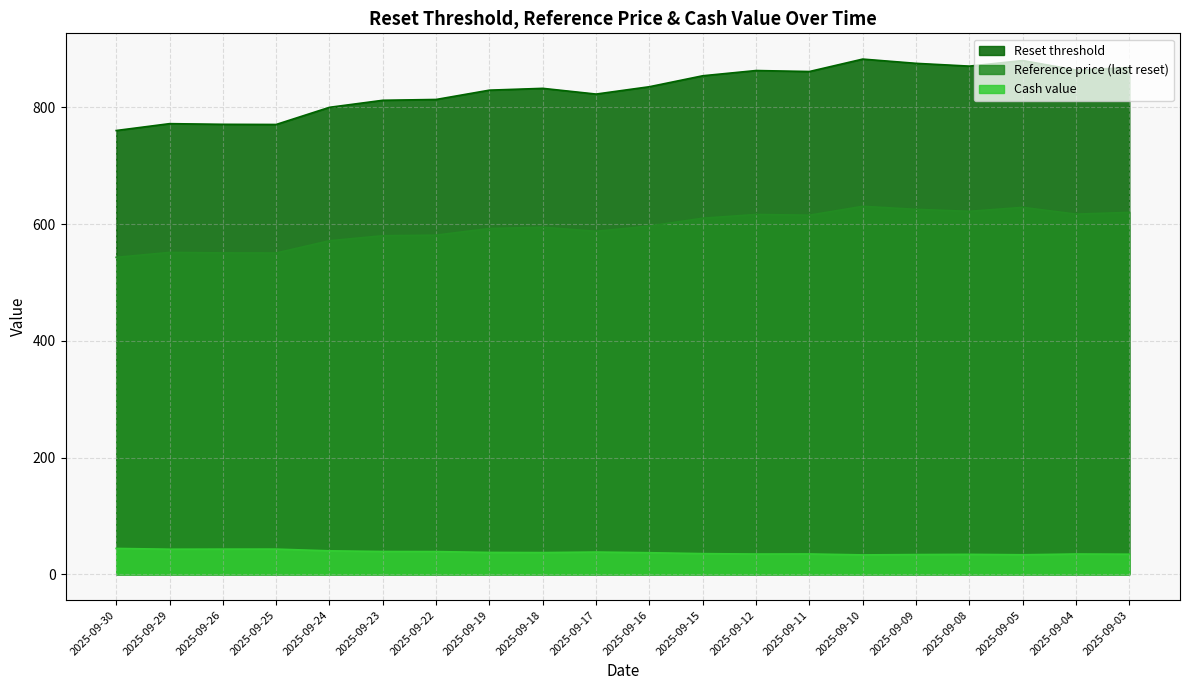

List the series in order of their peak value, lowest first.

Cash value, Reference price (last reset), Reset threshold